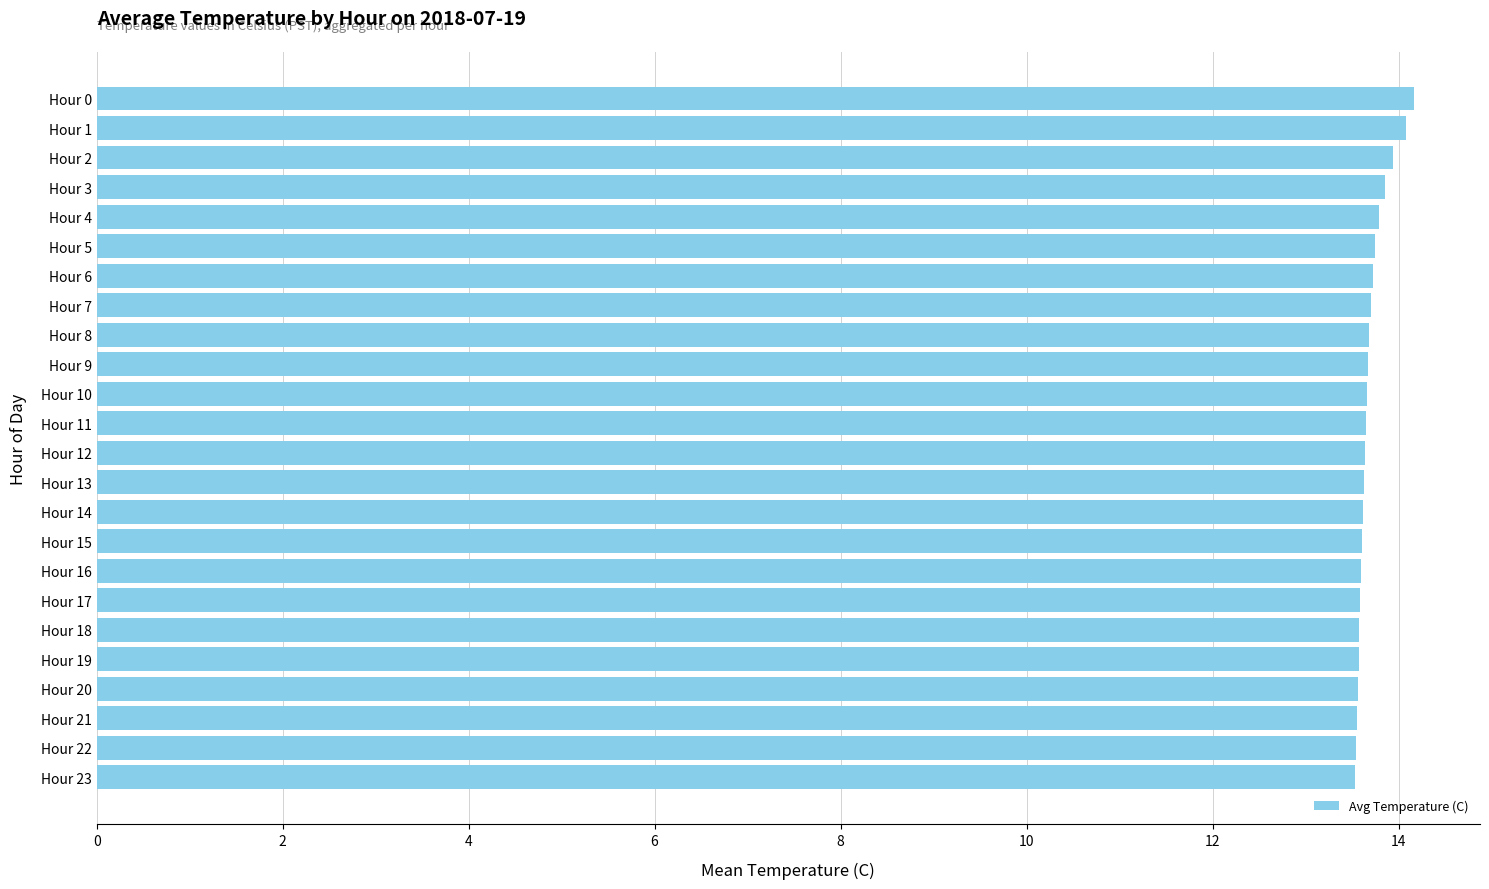

What is the ratio of the value at Hour 8 to the value at Hour 3?

1.0